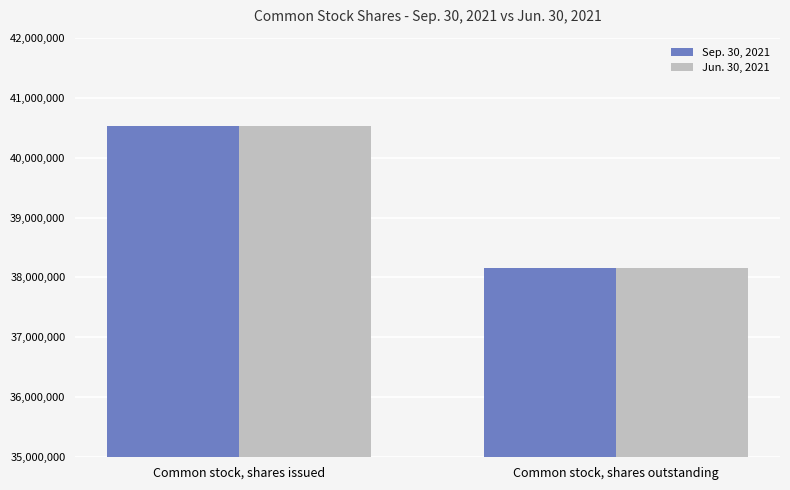

Which label corresponds to the smallest value in the chart?

Common stock, shares outstanding